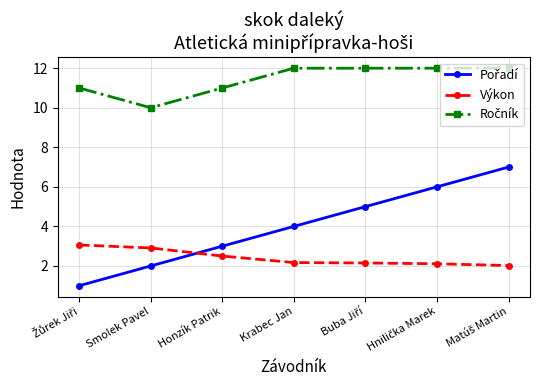

At how many categories does at least one series exceed 8?

7